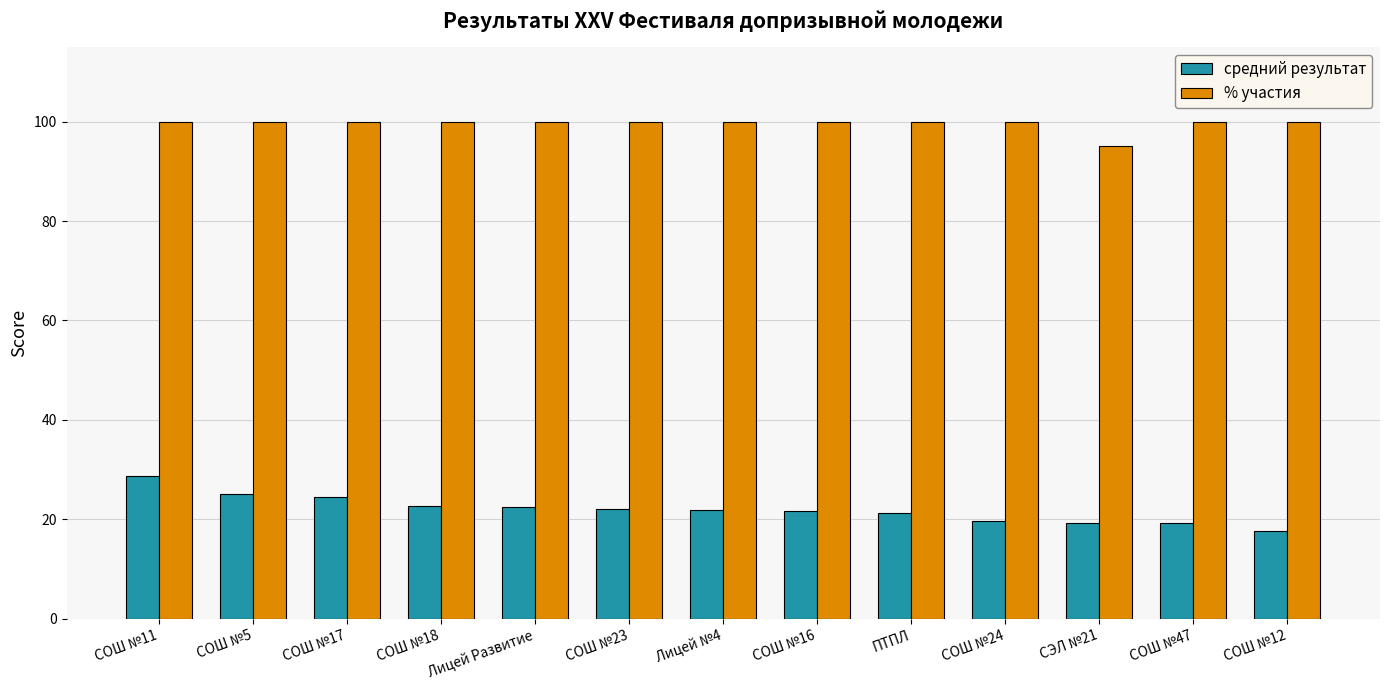

What is the label of the 13th bar from the left?

СОШ №12